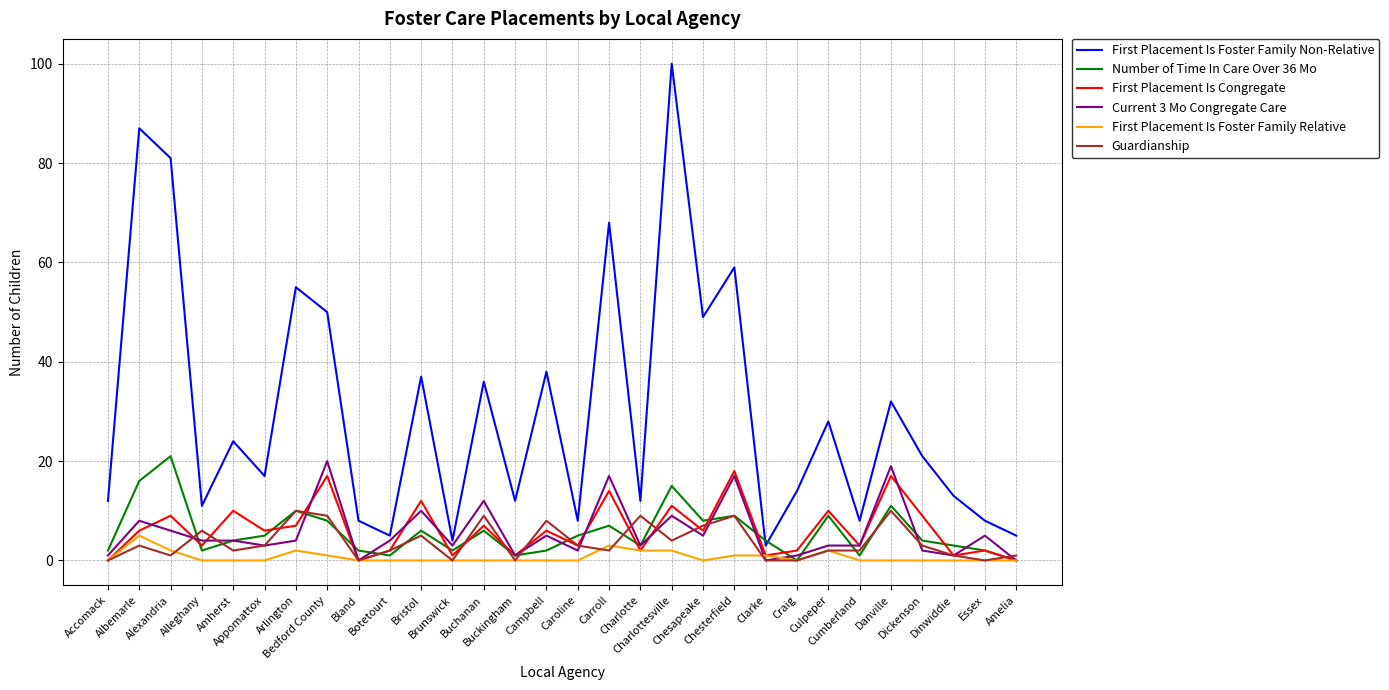

Reading left to right, transcribe all the data shown in this chart.

First Placement Is Foster Family Non-Relative: Accomack=12	Albemarle=87	Alexandria=81	Alleghany=11	Amherst=24	Appomattox=17	Arlington=55	Bedford County=50	Bland=8	Botetourt=5	Bristol=37	Brunswick=4	Buchanan=36	Buckingham=12	Campbell=38	Caroline=8	Carroll=68	Charlotte=12	Charlottesville=100	Chesapeake=49	Chesterfield=59	Clarke=3	Craig=14	Culpeper=28	Cumberland=8	Danville=32	Dickenson=21	Dinwiddie=13	Essex=8	Amelia=5
Number of Time In Care Over 36 Mo: Accomack=2	Albemarle=16	Alexandria=21	Alleghany=2	Amherst=4	Appomattox=5	Arlington=10	Bedford County=8	Bland=2	Botetourt=1	Bristol=6	Brunswick=2	Buchanan=6	Buckingham=1	Campbell=2	Caroline=5	Carroll=7	Charlotte=3	Charlottesville=15	Chesapeake=8	Chesterfield=9	Clarke=4	Craig=0	Culpeper=9	Cumberland=1	Danville=11	Dickenson=4	Dinwiddie=3	Essex=2	Amelia=0
First Placement Is Congregate: Accomack=0	Albemarle=6	Alexandria=9	Alleghany=3	Amherst=10	Appomattox=6	Arlington=7	Bedford County=17	Bland=0	Botetourt=2	Bristol=12	Brunswick=1	Buchanan=7	Buckingham=1	Campbell=6	Caroline=3	Carroll=14	Charlotte=2	Charlottesville=11	Chesapeake=6	Chesterfield=18	Clarke=1	Craig=2	Culpeper=10	Cumberland=3	Danville=17	Dickenson=9	Dinwiddie=1	Essex=2	Amelia=0
Current 3 Mo Congregate Care: Accomack=1	Albemarle=8	Alexandria=6	Alleghany=4	Amherst=4	Appomattox=3	Arlington=4	Bedford County=20	Bland=0	Botetourt=4	Bristol=10	Brunswick=3	Buchanan=12	Buckingham=1	Campbell=5	Caroline=2	Carroll=17	Charlotte=3	Charlottesville=9	Chesapeake=5	Chesterfield=17	Clarke=0	Craig=1	Culpeper=3	Cumberland=3	Danville=19	Dickenson=2	Dinwiddie=1	Essex=5	Amelia=0
First Placement Is Foster Family Relative: Accomack=0	Albemarle=5	Alexandria=2	Alleghany=0	Amherst=0	Appomattox=0	Arlington=2	Bedford County=1	Bland=0	Botetourt=0	Bristol=0	Brunswick=0	Buchanan=0	Buckingham=0	Campbell=0	Caroline=0	Carroll=3	Charlotte=2	Charlottesville=2	Chesapeake=0	Chesterfield=1	Clarke=1	Craig=0	Culpeper=2	Cumberland=0	Danville=0	Dickenson=0	Dinwiddie=0	Essex=0	Amelia=0
Guardianship: Accomack=0	Albemarle=3	Alexandria=1	Alleghany=6	Amherst=2	Appomattox=3	Arlington=10	Bedford County=9	Bland=0	Botetourt=2	Bristol=5	Brunswick=0	Buchanan=9	Buckingham=0	Campbell=8	Caroline=3	Carroll=2	Charlotte=9	Charlottesville=4	Chesapeake=7	Chesterfield=9	Clarke=0	Craig=0	Culpeper=2	Cumberland=2	Danville=10	Dickenson=3	Dinwiddie=1	Essex=0	Amelia=1